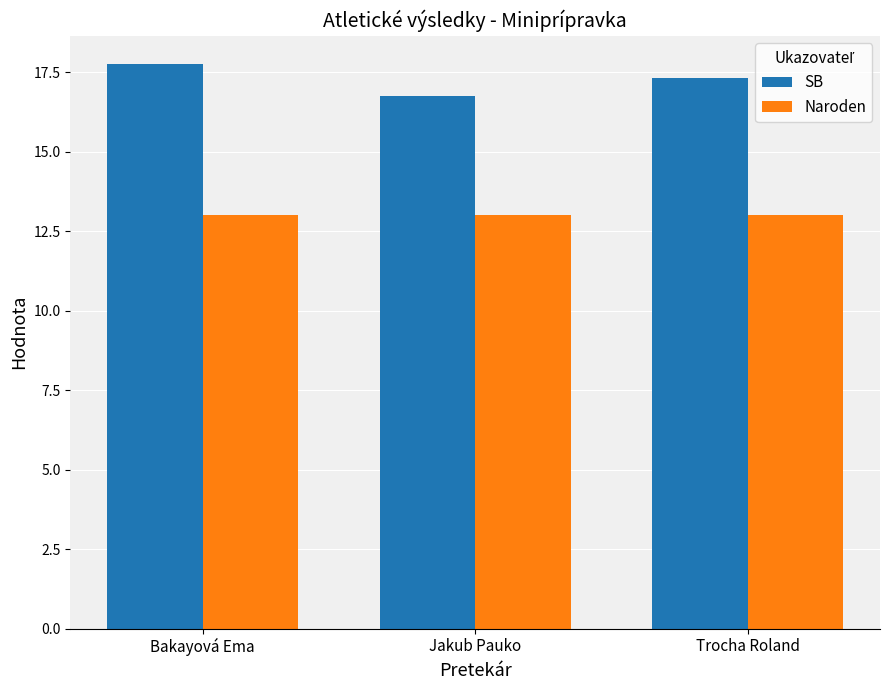

The Naroden series shows 13.0 at Trocha Roland. True or false?

True